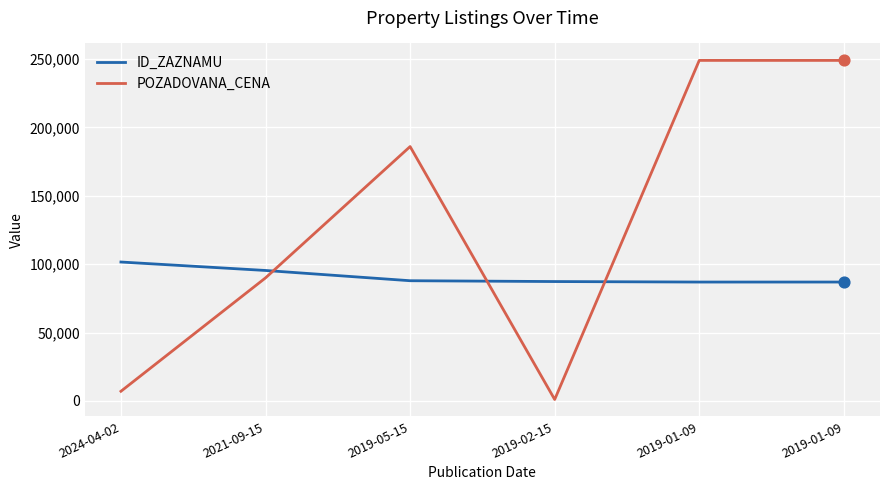

Does the chart have visible grid lines?

Yes